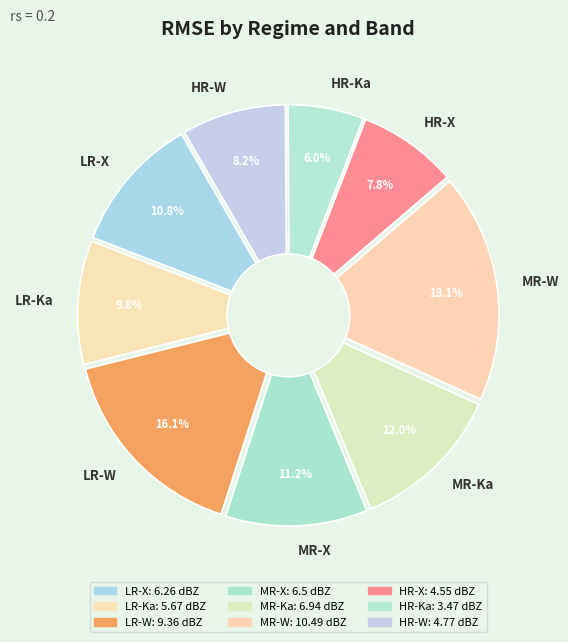

How many segments does this pie chart have?

9